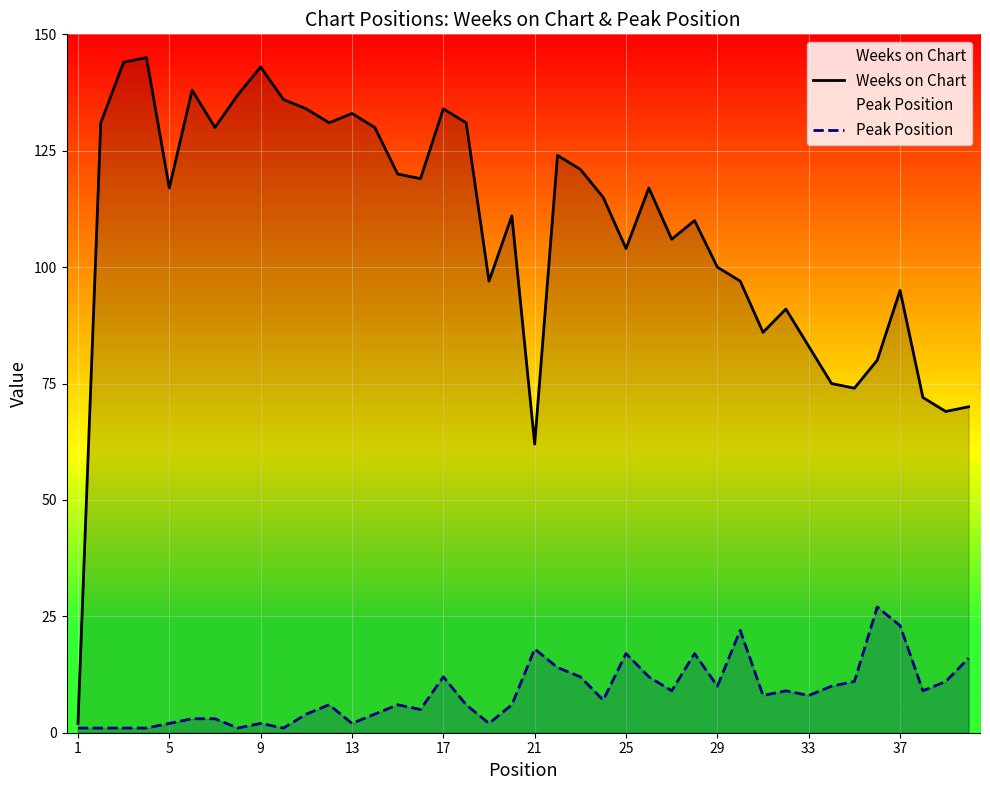

What is the difference between the maximum and minimum values in the Peak Position series?

26